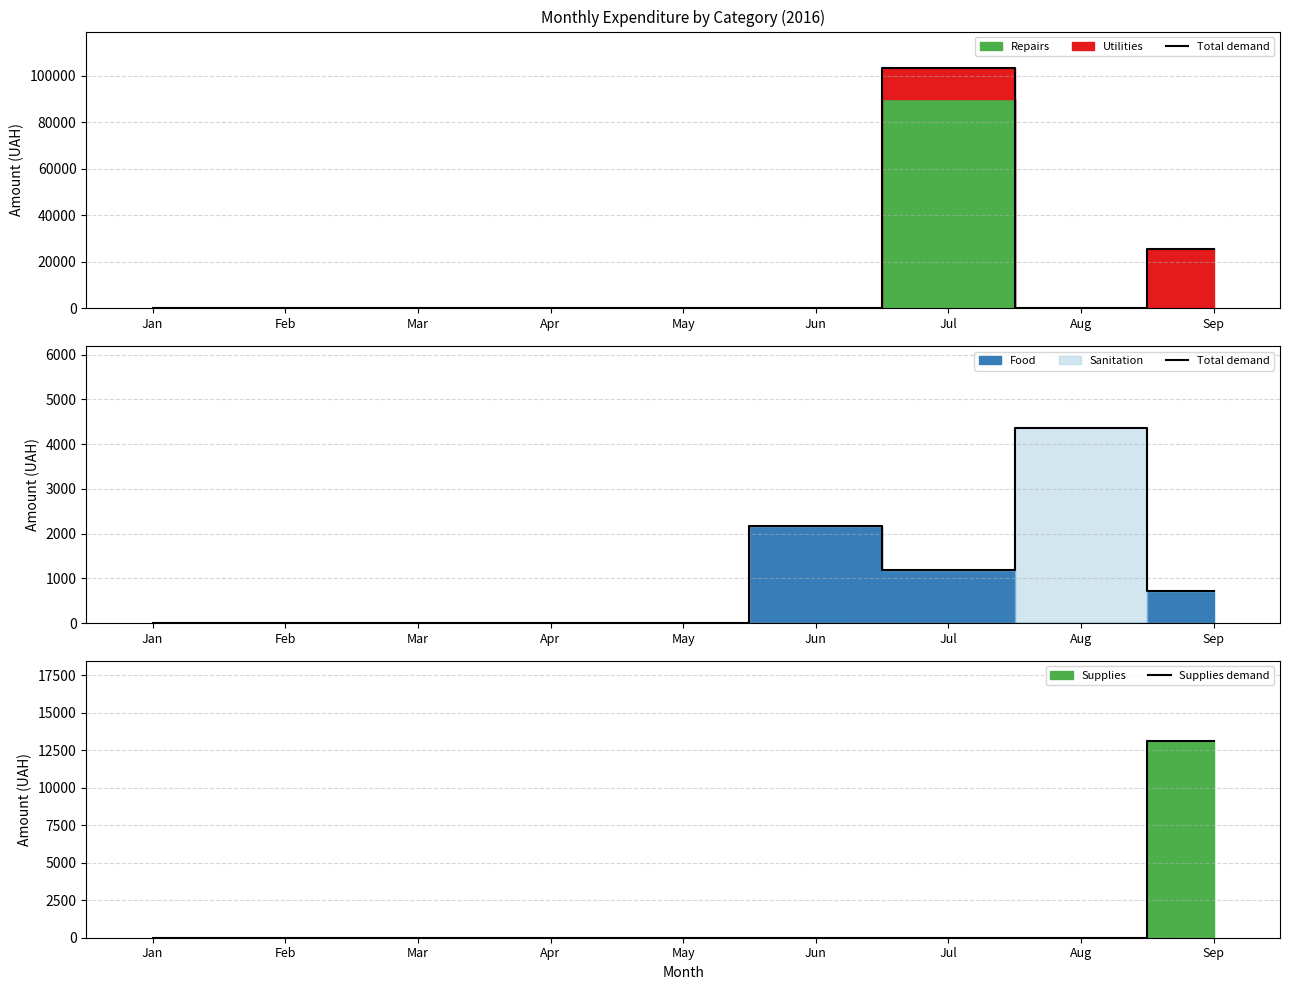

What is the average value of the Supplies demand series?

1457.0